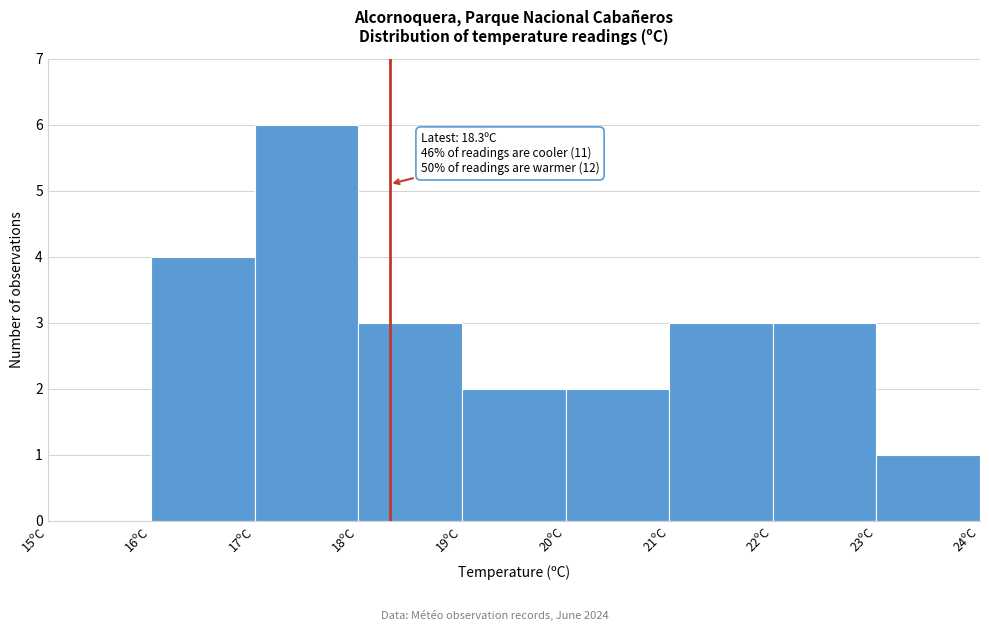

Over which range of the x-axis is the bar tallest?

17 to 18